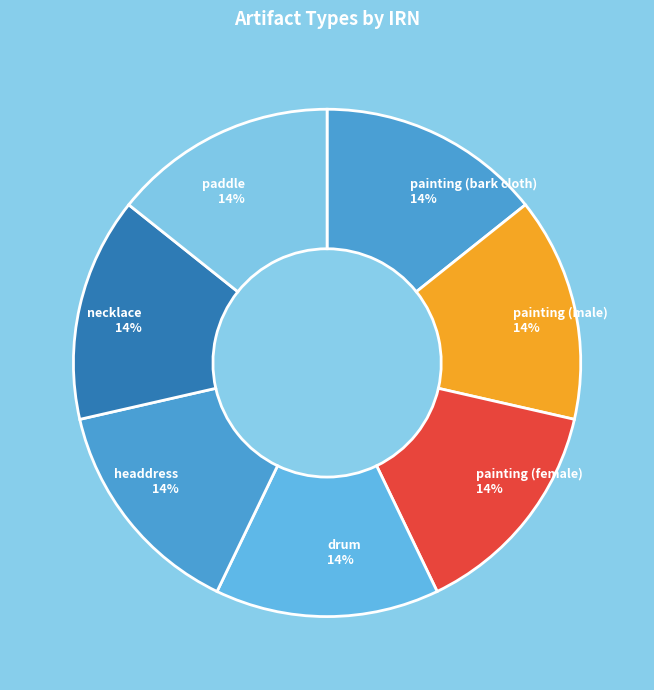

What is the ratio of the value at paddle to the value at painting (female)?

1.0